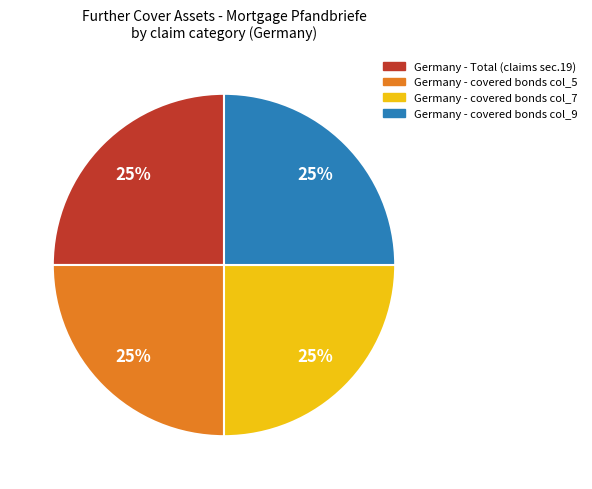

The Germany - covered bonds col_9 slice represents 37% of the pie. True or false?

False